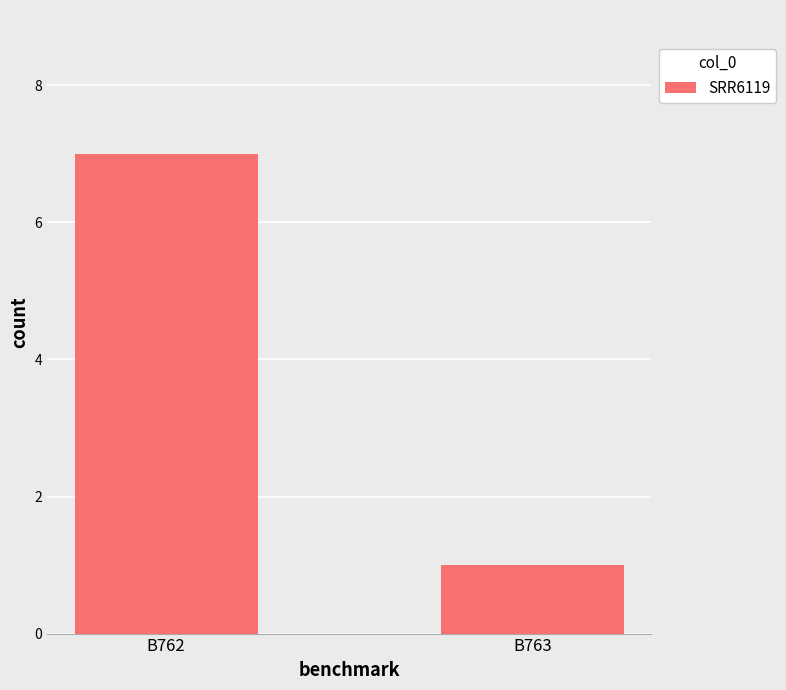

What is the value of the 1st bar from the left?

7